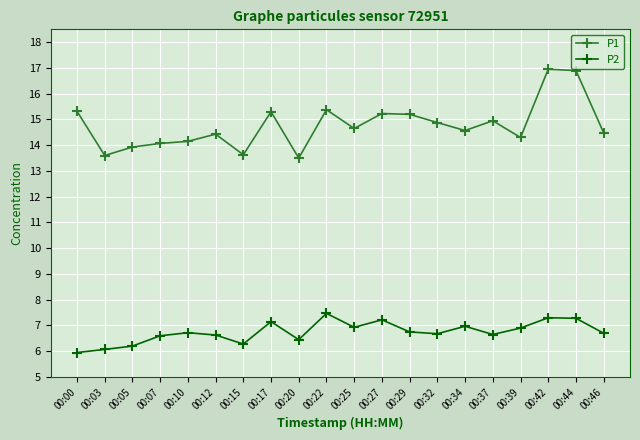

What is the highest value of the P2 series?

7.5